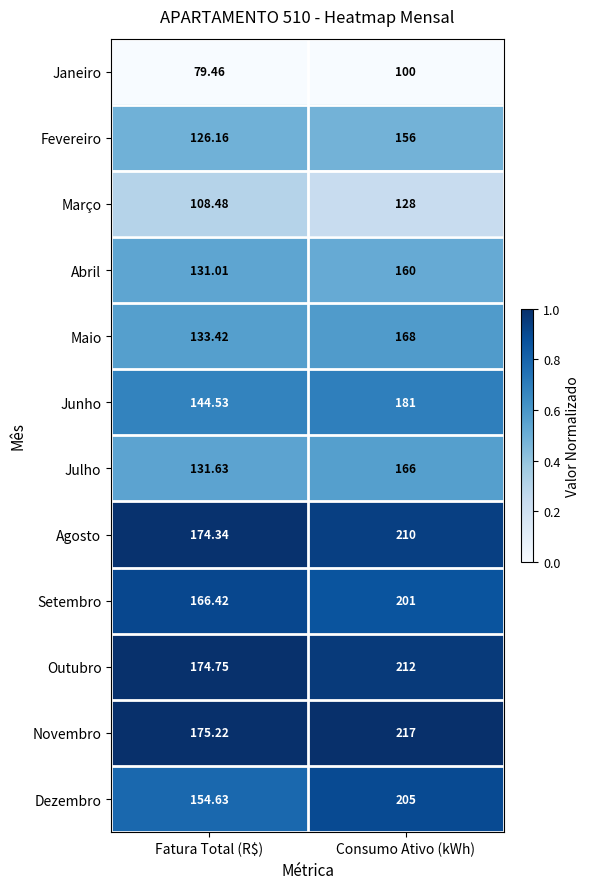

At which category is the sum across all series the highest?

Consumo Ativo (kWh)